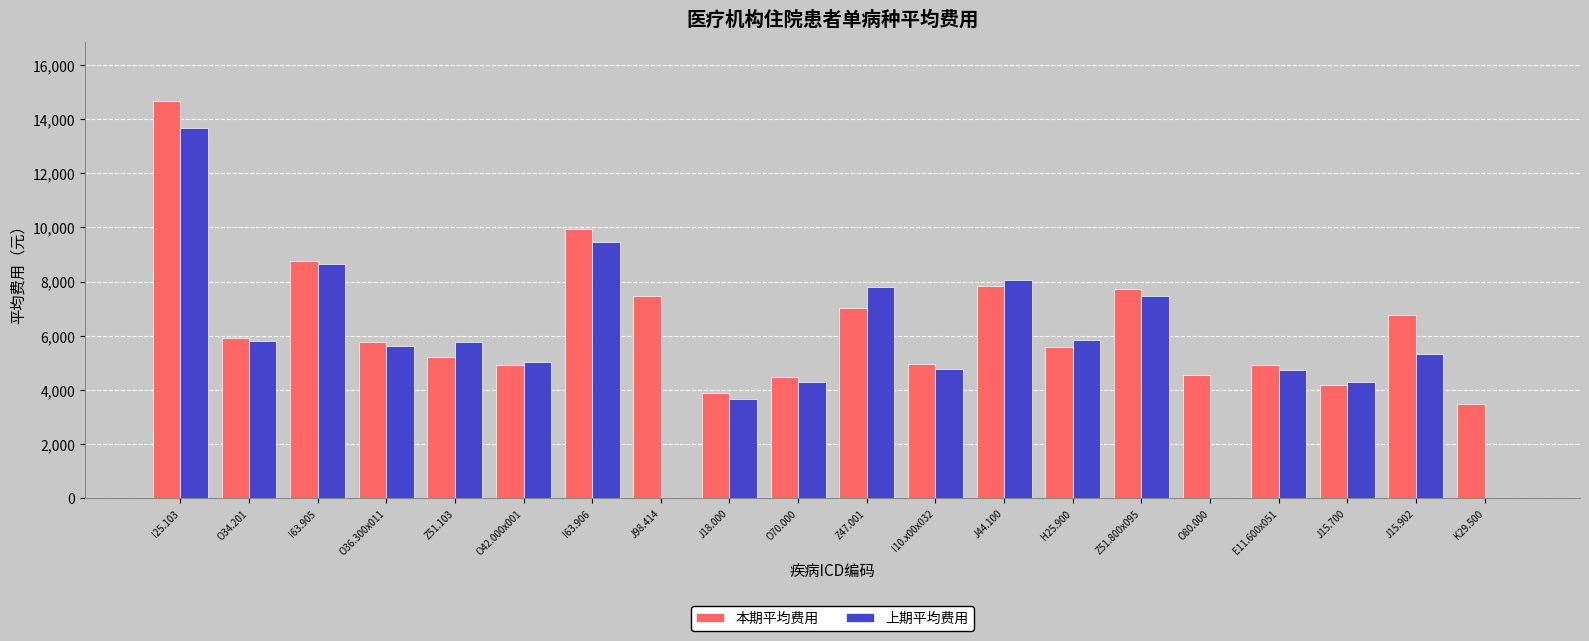

The value of 上期平均费用 at J15.700 is 4311.0. True or false?

True